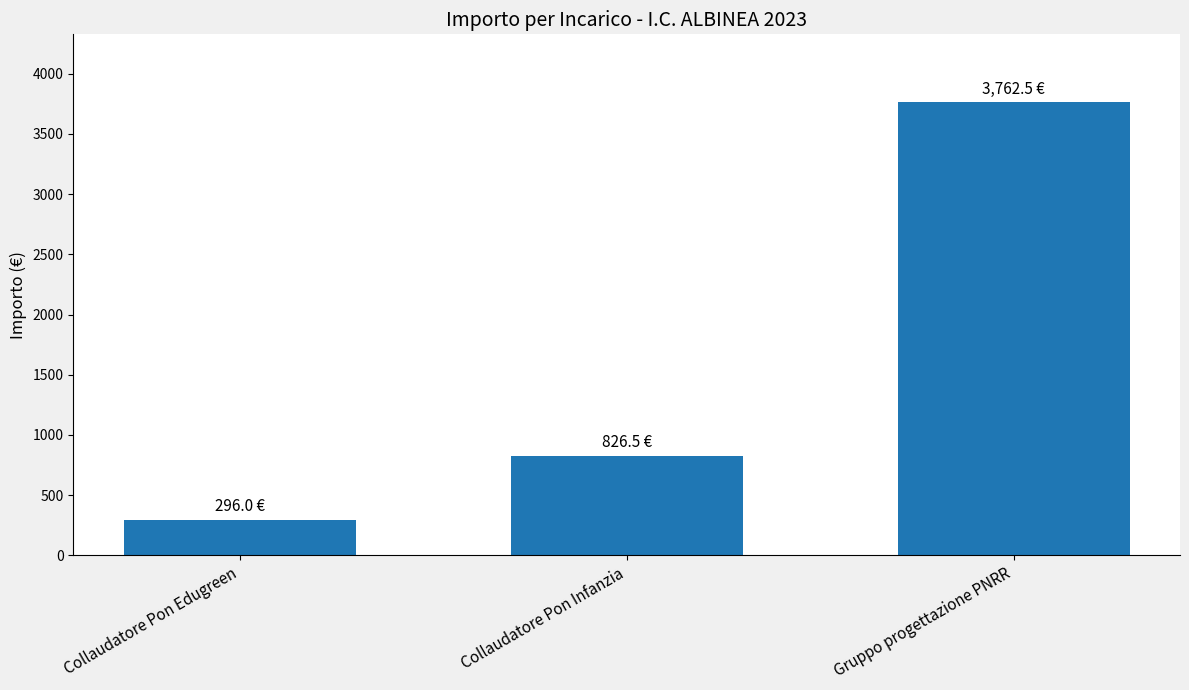

Where is the data nearest to the value 2029?

Collaudatore Pon Infanzia